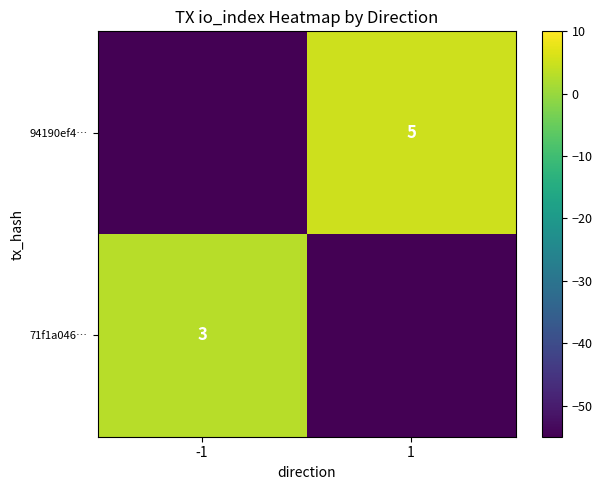

The value of 71f1a046… at -1 is 1. True or false?

False